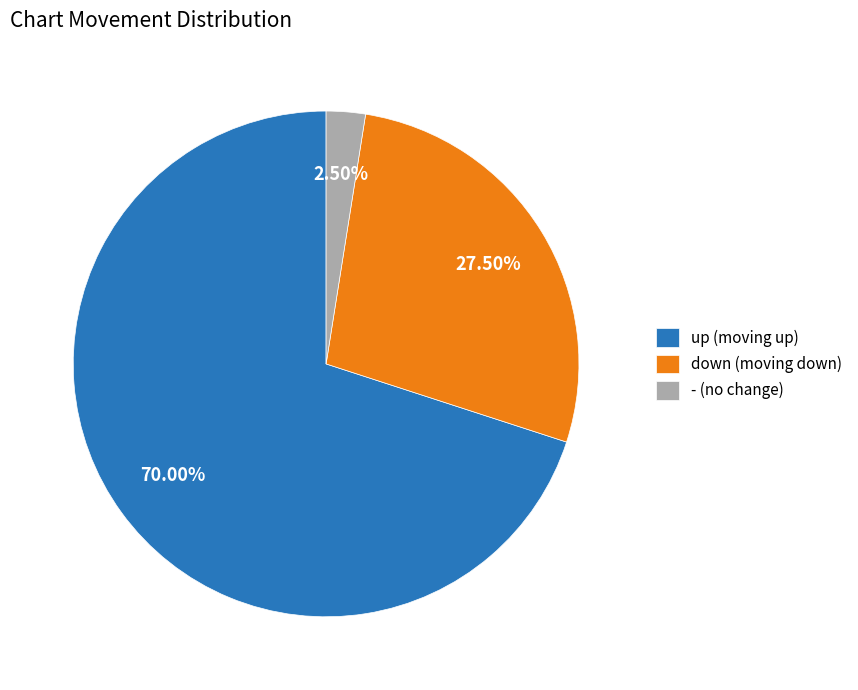

Is it true that down is 34% of the pie?

False